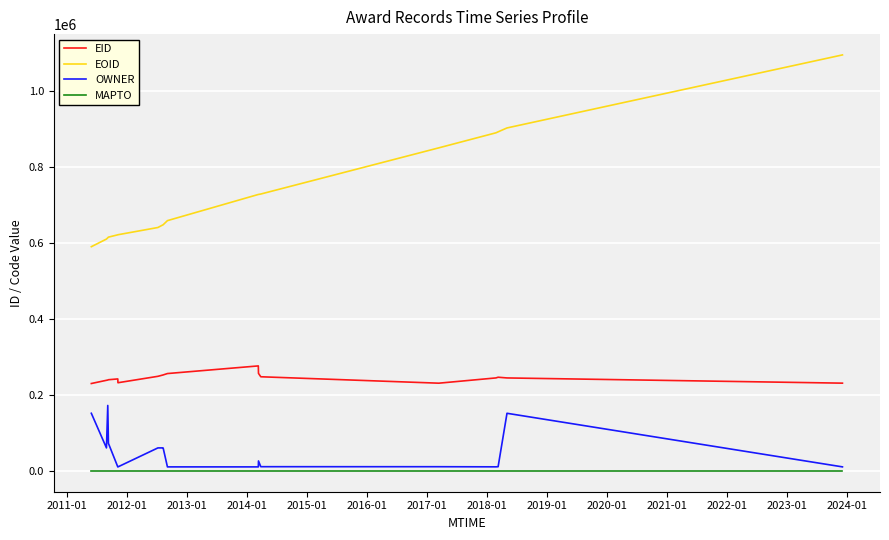

Which series has the widest spread of values?

EOID